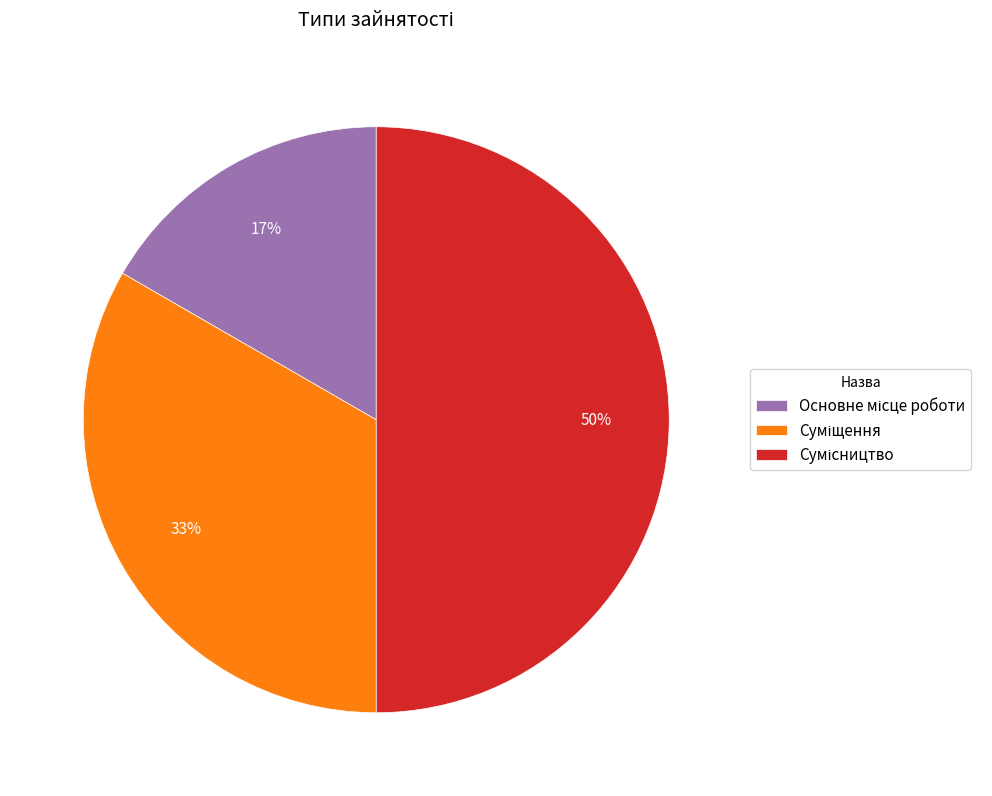

To the nearest percent, what is the difference between the largest and smallest slice percentages?

33%